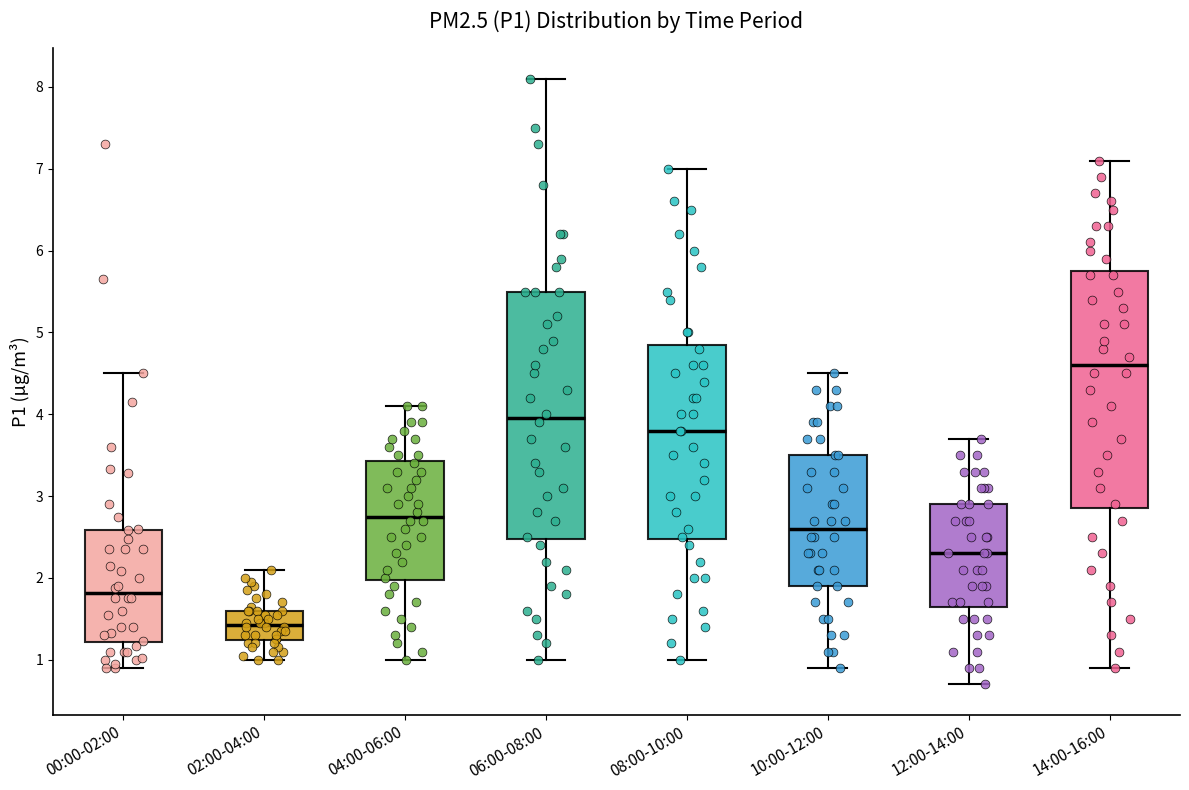

Which box's median line is the highest?

14:00-16:00